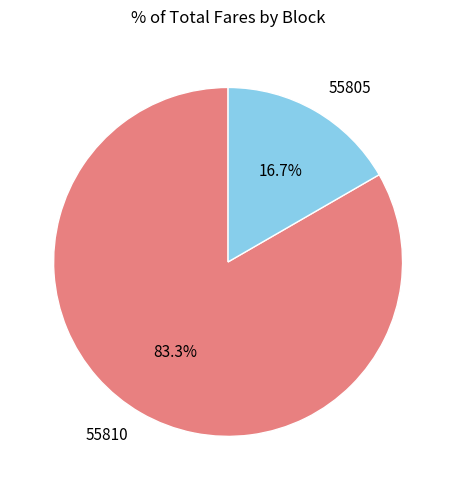

To the nearest percent, what portion does 55810 represent?

83%